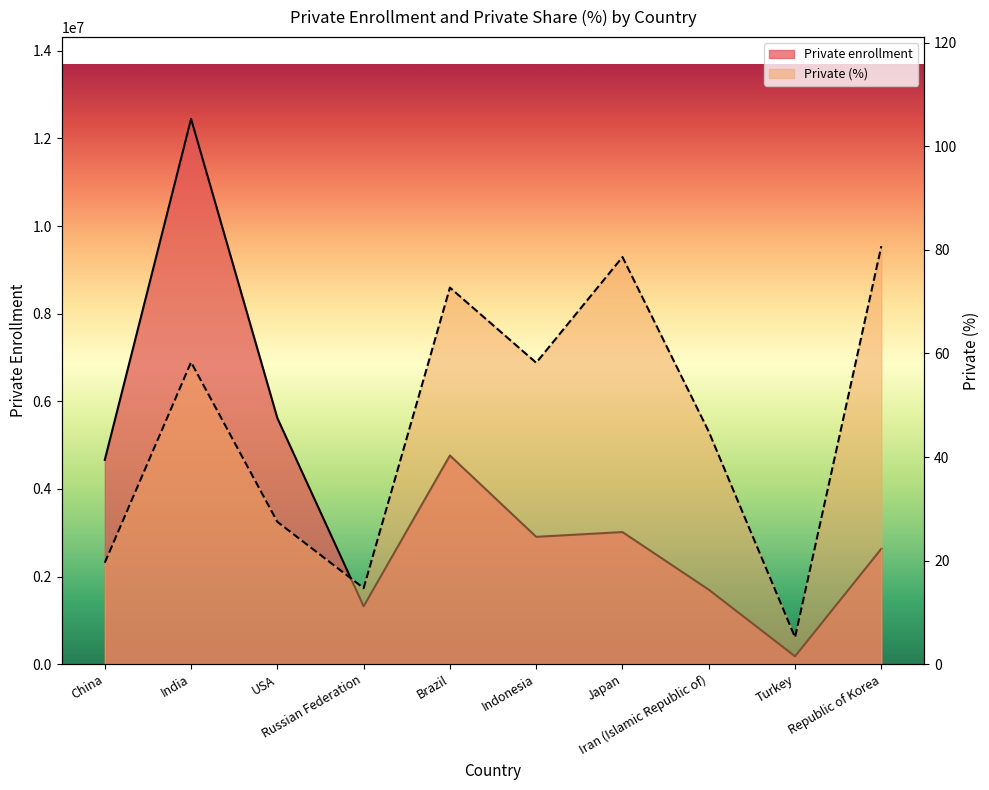

What is the sum of all Private enrollment values?

39259914.0